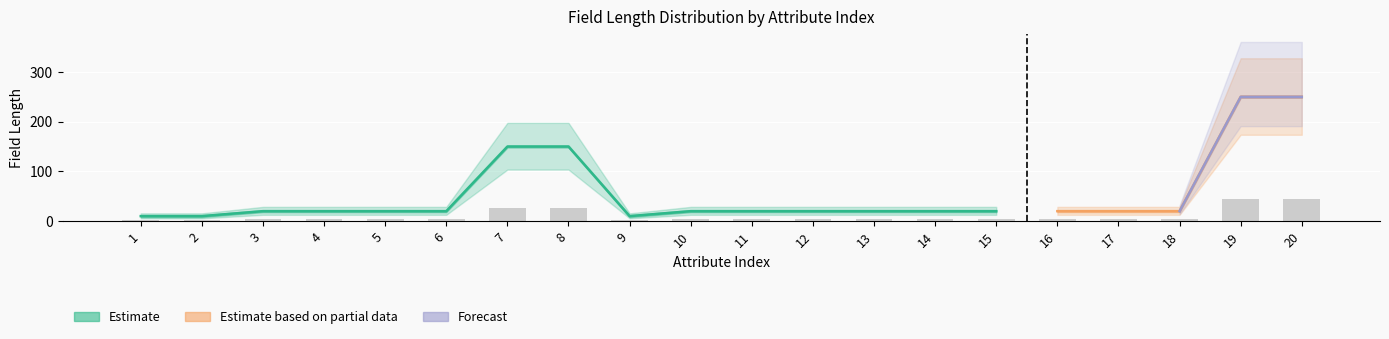

Is the value of Field Length (Estimate low) at 6 greater than the value of Field Length (Estimate mid) at 5?

No